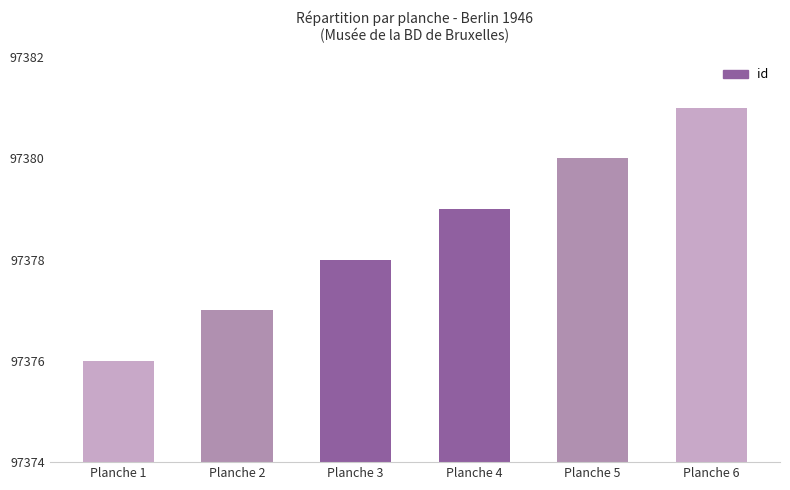

What is the sum of all values?

584271